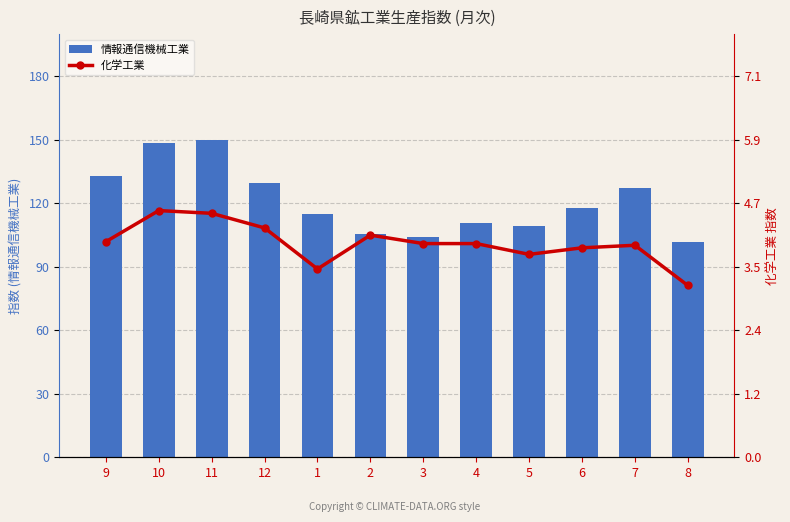

At how many categories does at least one series exceed 113?

7